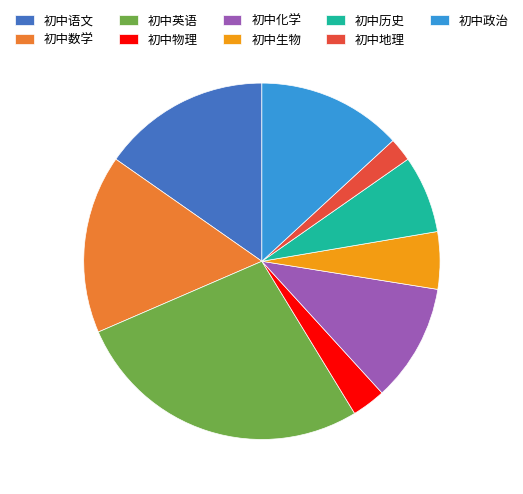

Between 初中语文 and 初中英语, which is larger?

初中英语